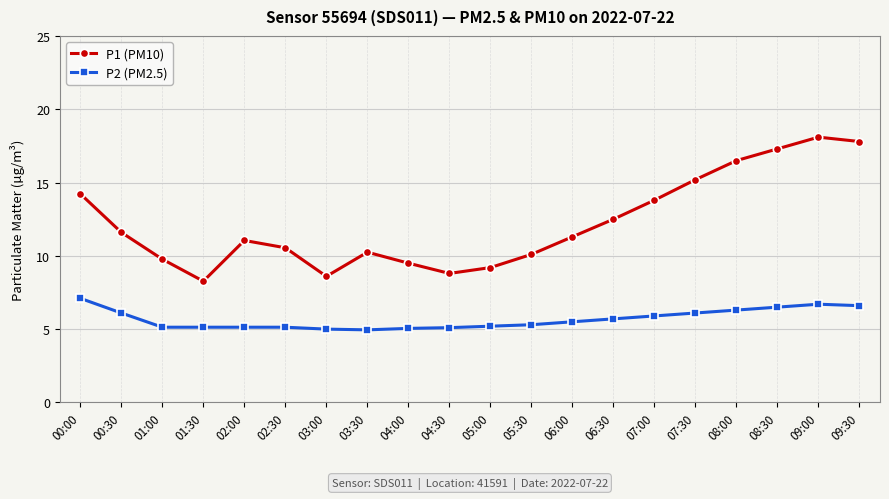

What is the minimum value for P2 (PM2.5)?

5.0